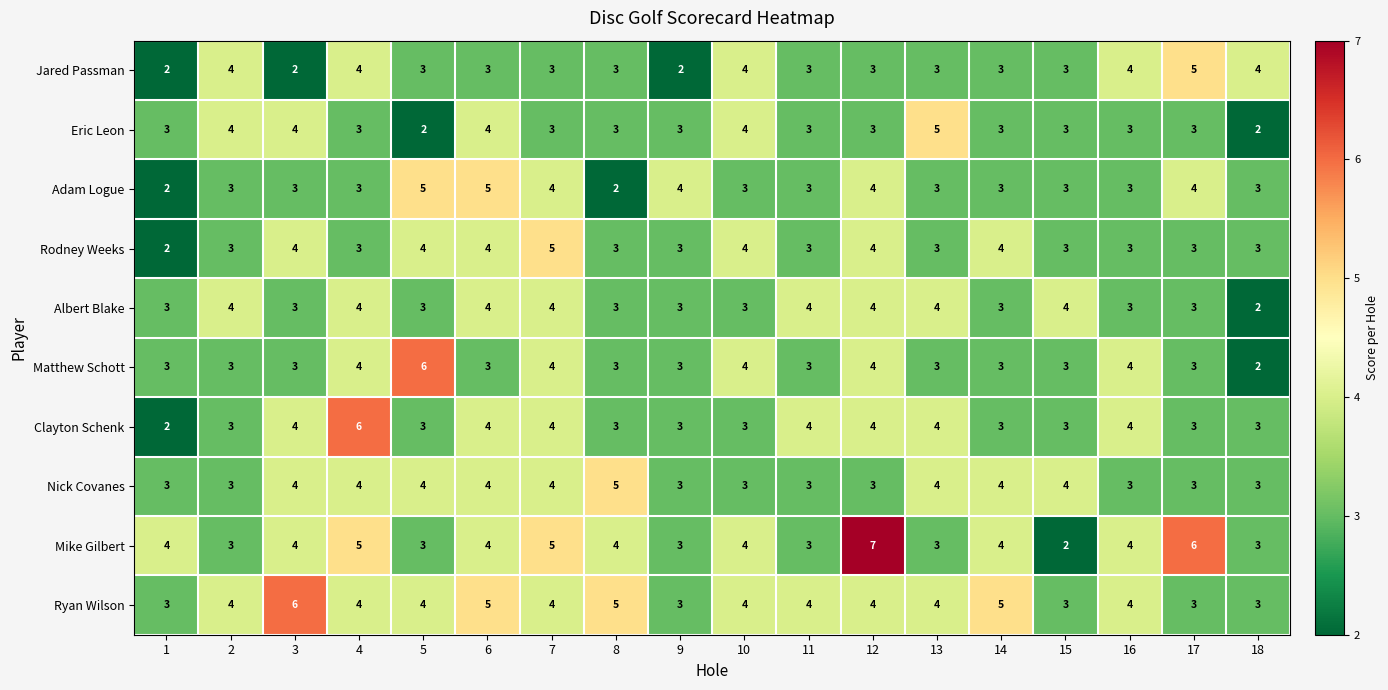

The value of Clayton Schenk at 13 is 4. True or false?

True